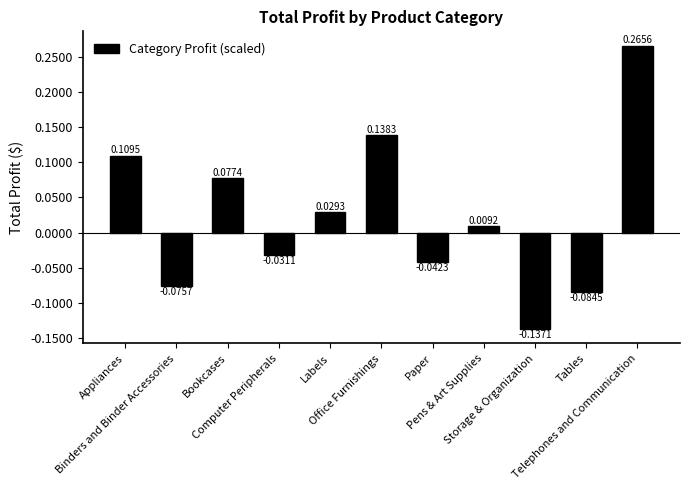

Are the bars horizontal?

No